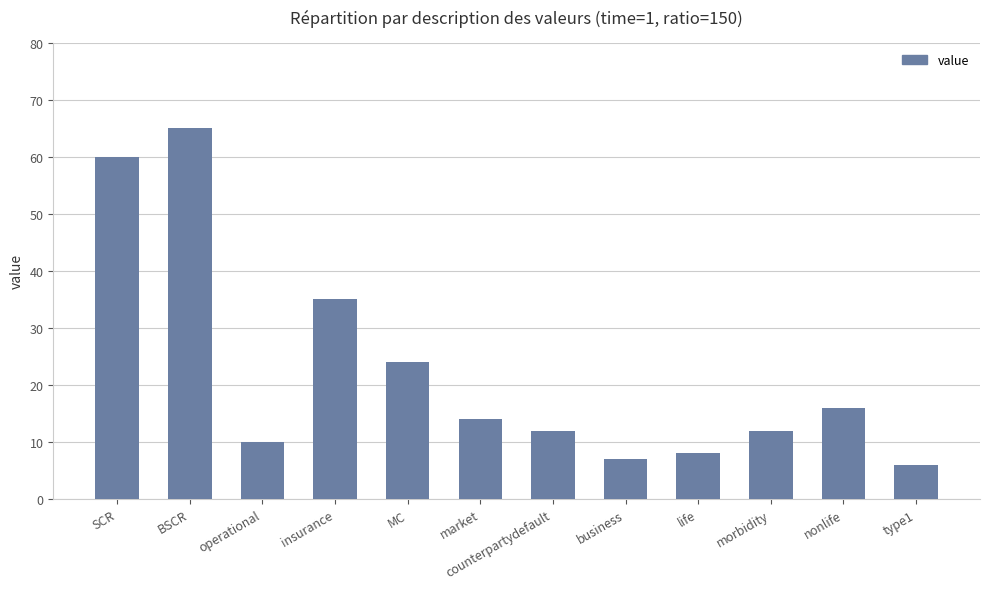

Is it true that the value at nonlife is 16?

True